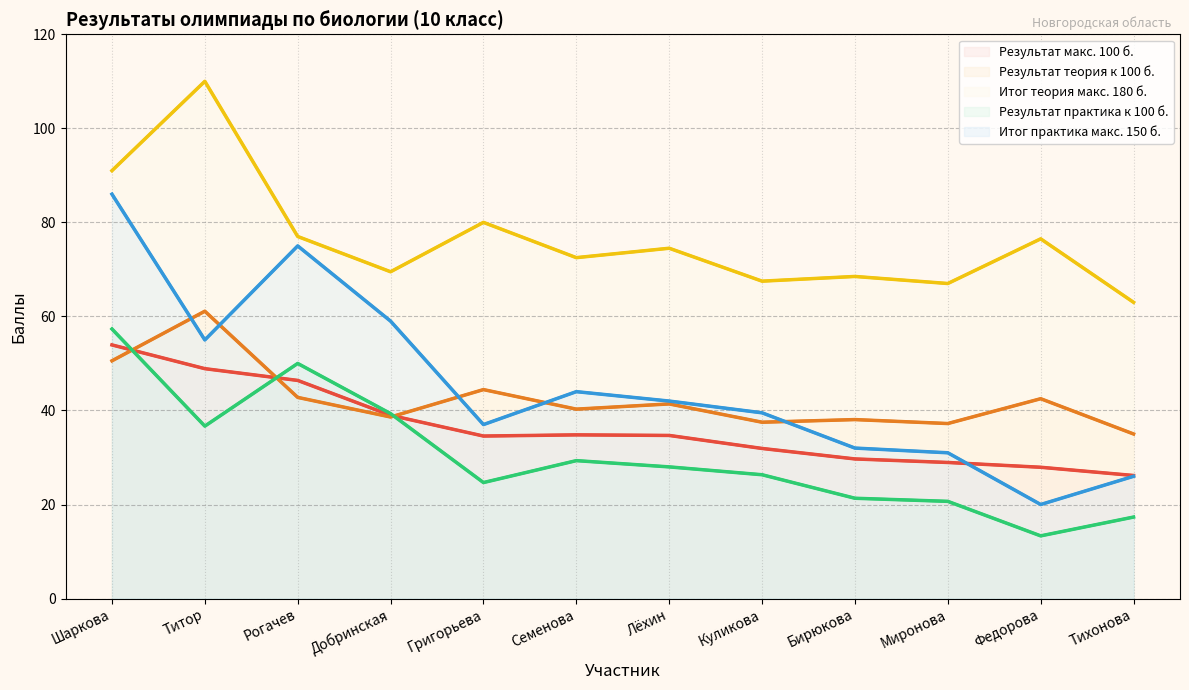

What is the total value across all series at Федорова?

180.2